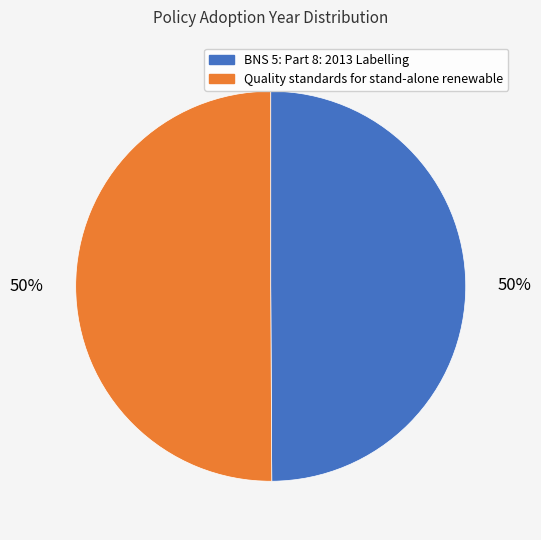

Approximately how many times larger is the value at BNS 5: Part 8: 2013 Labelling compared to Quality standards for stand-alone renewable?

1.0